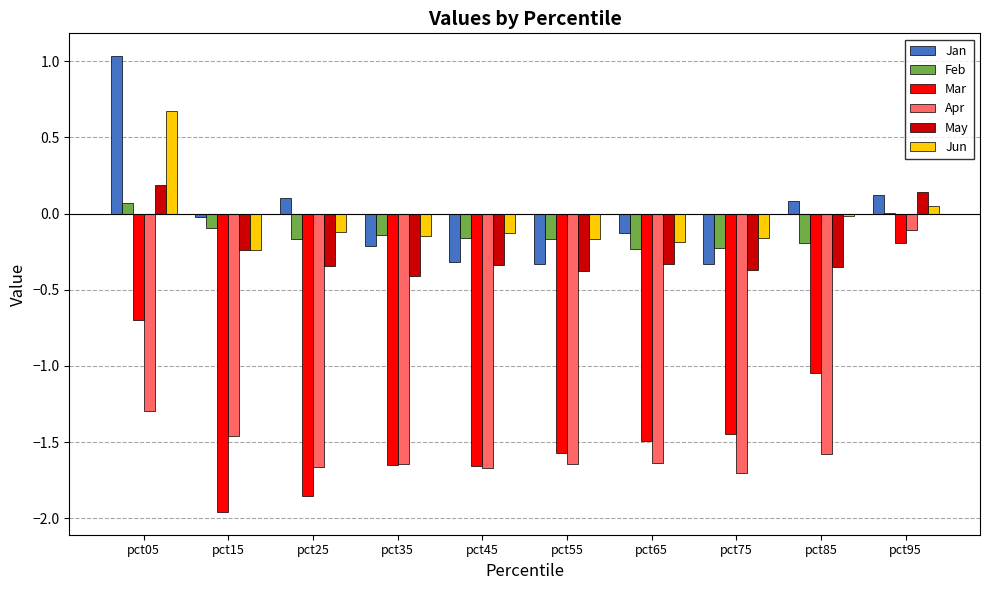

Where is Mar nearest to the value -1?

pct85